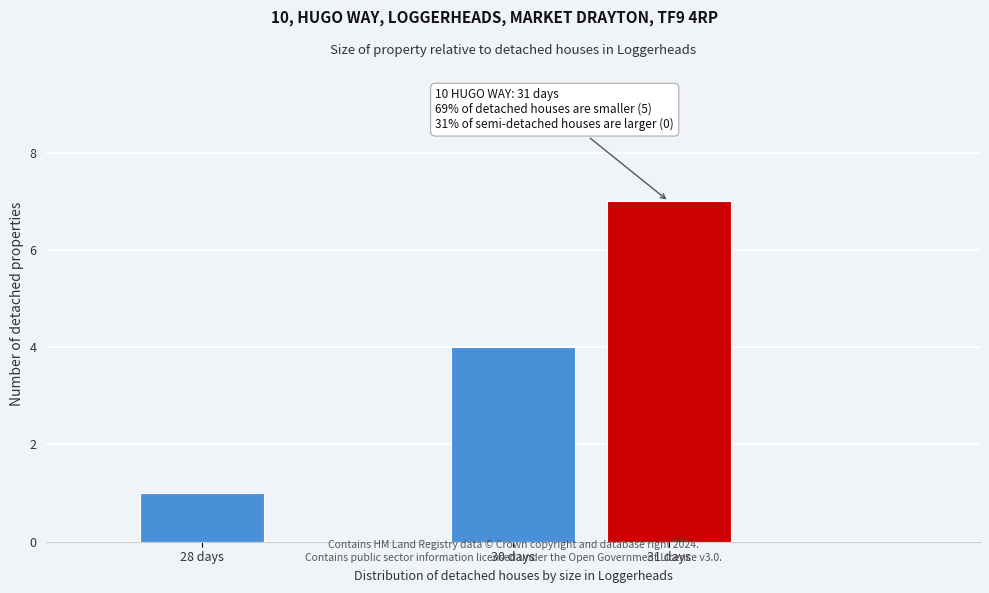

Reading right to left, what are all the values shown in this chart?

7	4	1